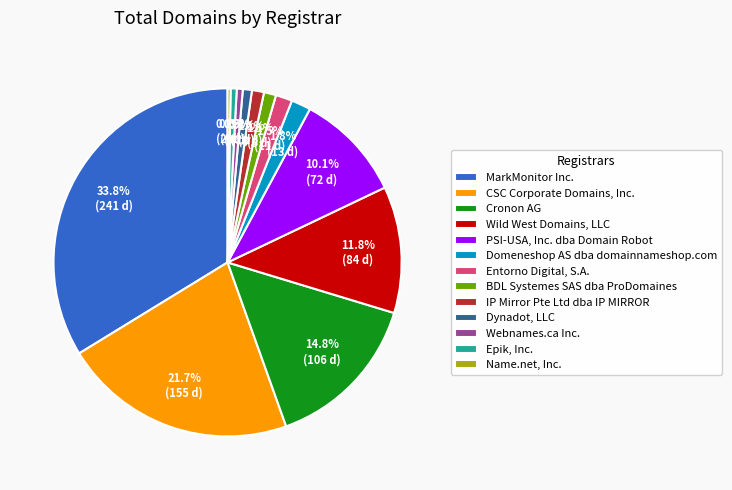

Count the number of slices in the pie.

13